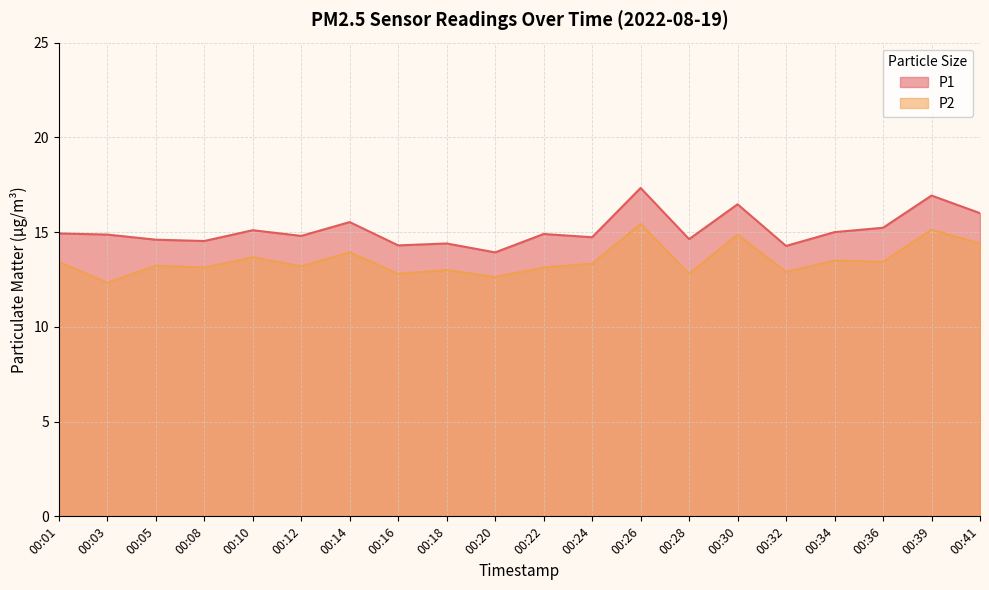

What is the value of the P2 point at the 13th from the left?

15.4